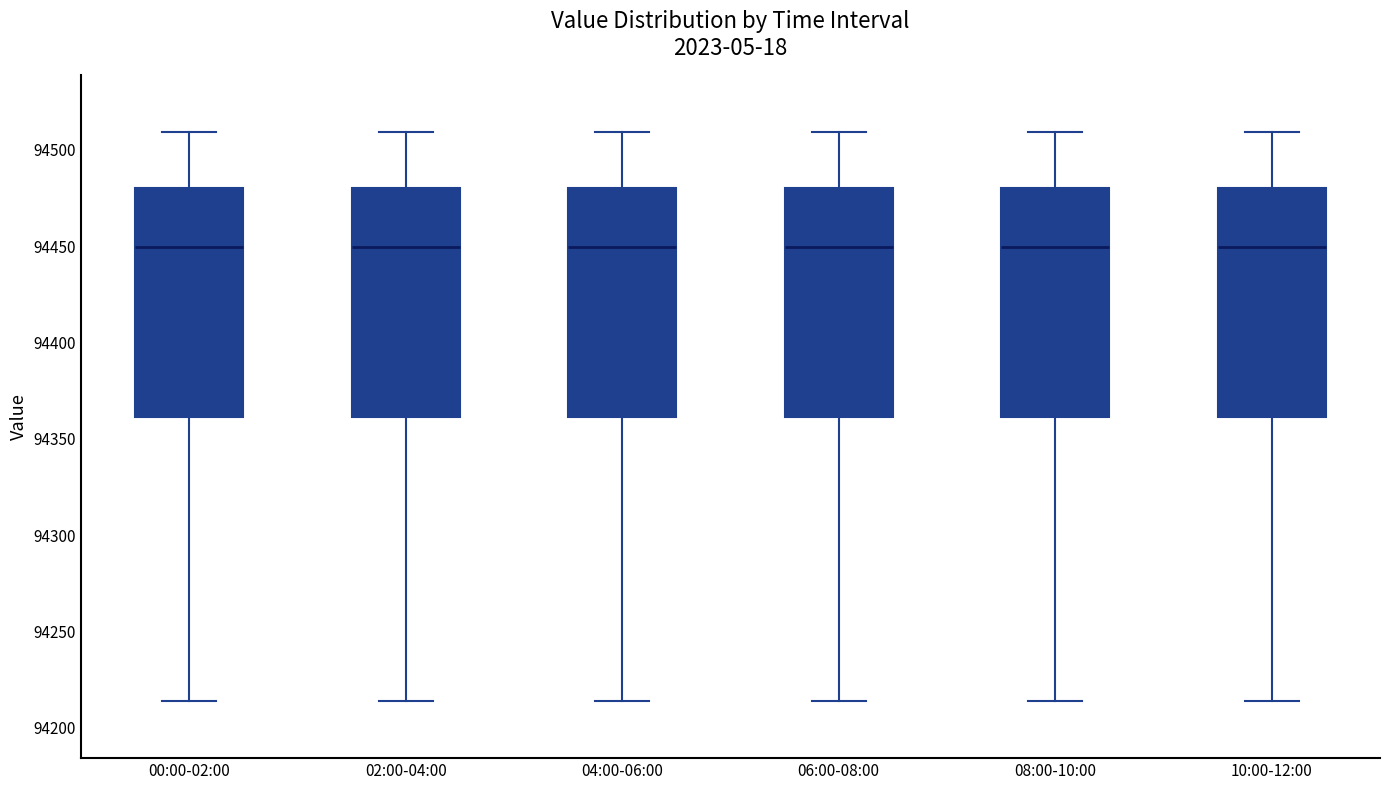

Reading left to right, transcribe this box plot: for each box, give where its median line is, the range the box spans, and where its two whiskers end, as read against the y-axis. The values are not printed on the chart, so give them approximately, as read against the axis.

00:00-02:00: median 94450, box 94360 to 94480, whiskers 94215 to 94510
02:00-04:00: median 94450, box 94360 to 94480, whiskers 94215 to 94510
04:00-06:00: median 94450, box 94360 to 94480, whiskers 94215 to 94510
06:00-08:00: median 94450, box 94360 to 94480, whiskers 94215 to 94510
08:00-10:00: median 94450, box 94360 to 94480, whiskers 94215 to 94510
10:00-12:00: median 94450, box 94360 to 94480, whiskers 94215 to 94510